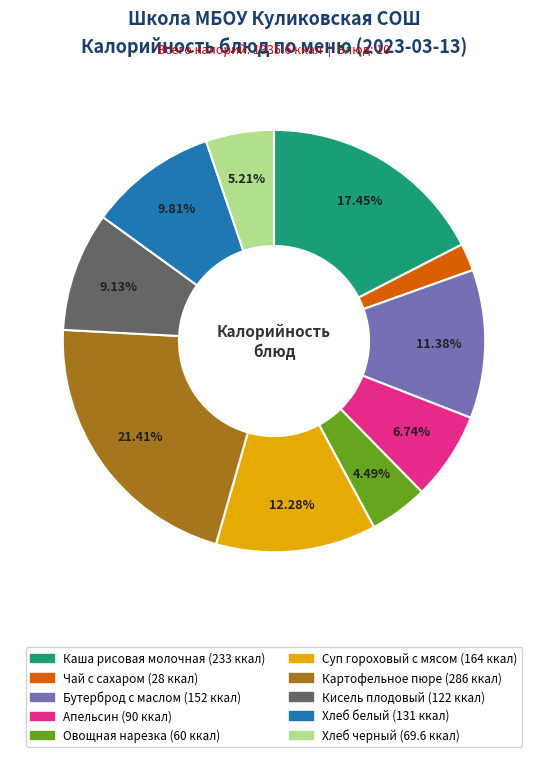

Does Картофельное пюре represent more than half of the total?

No